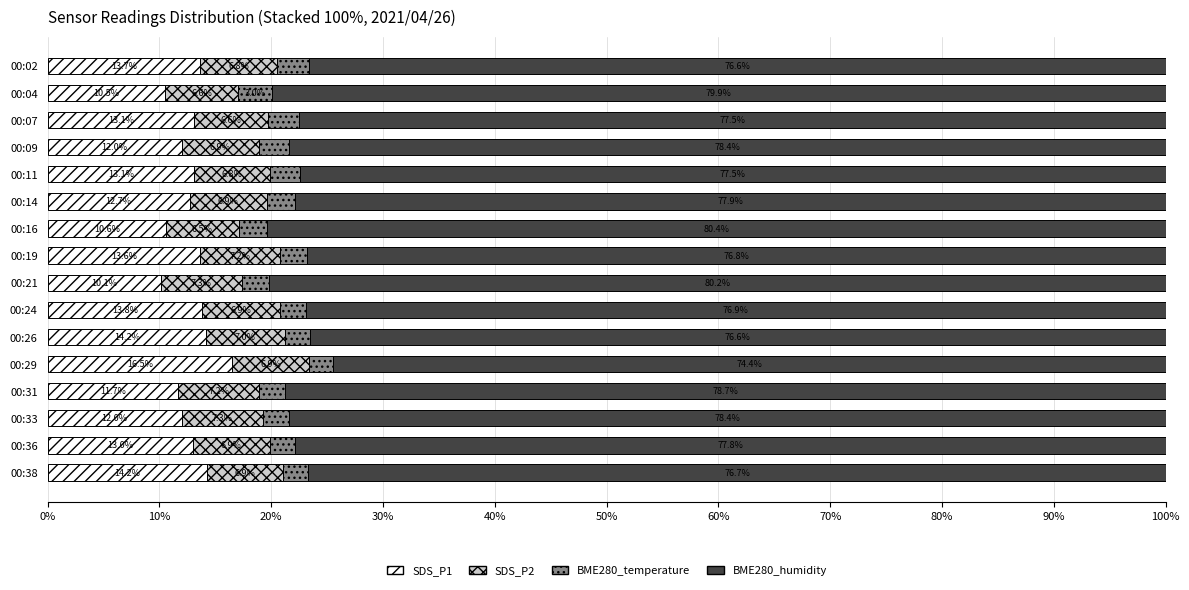

What is the highest value of the SDS_P1 series?

16.5